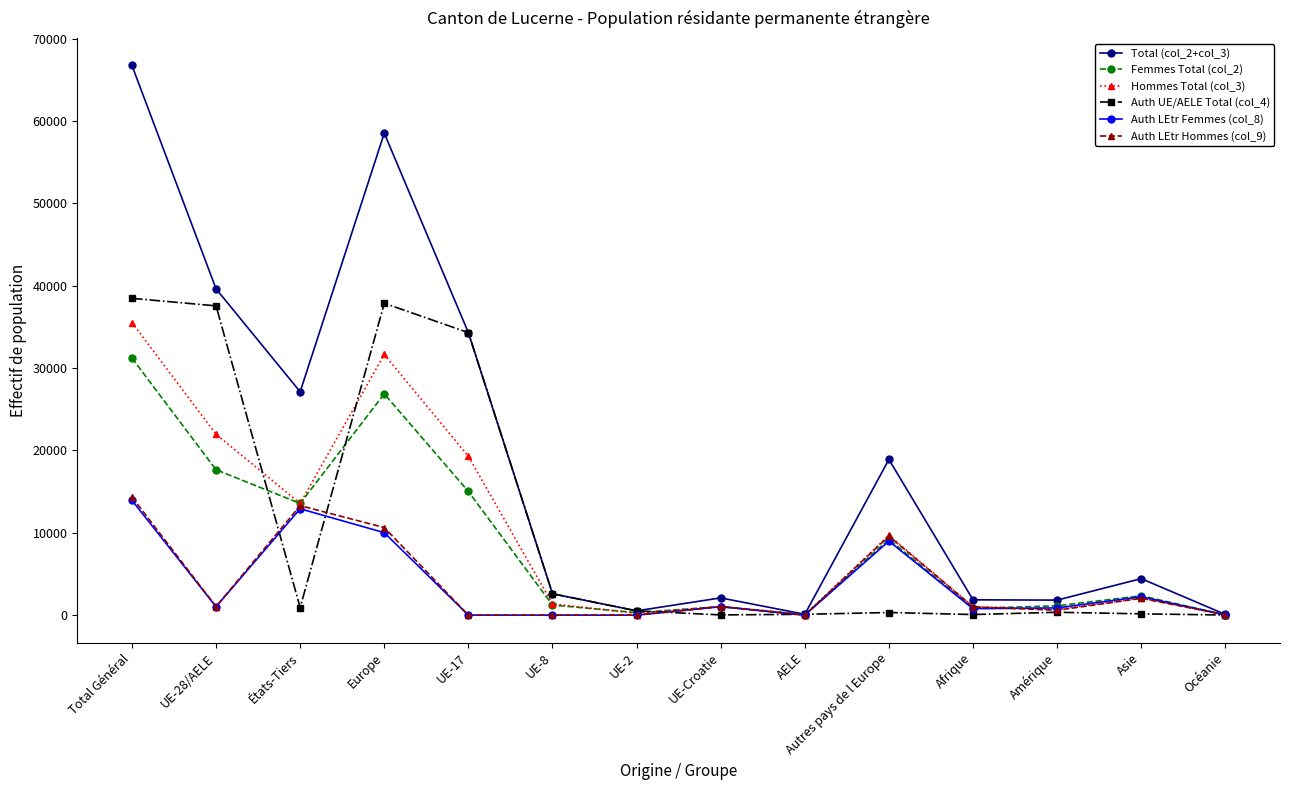

At how many categories does at least one series exceed 26109?

5